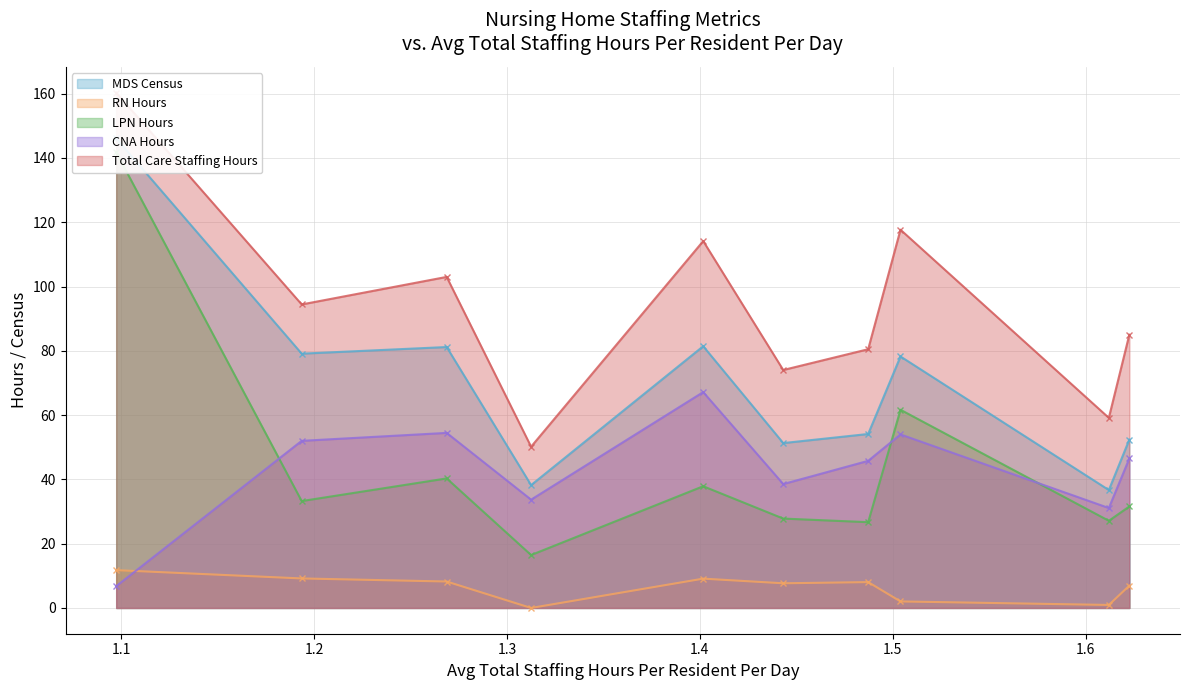

True or false: RN Hours and CNA Hours intersect in this chart.

True